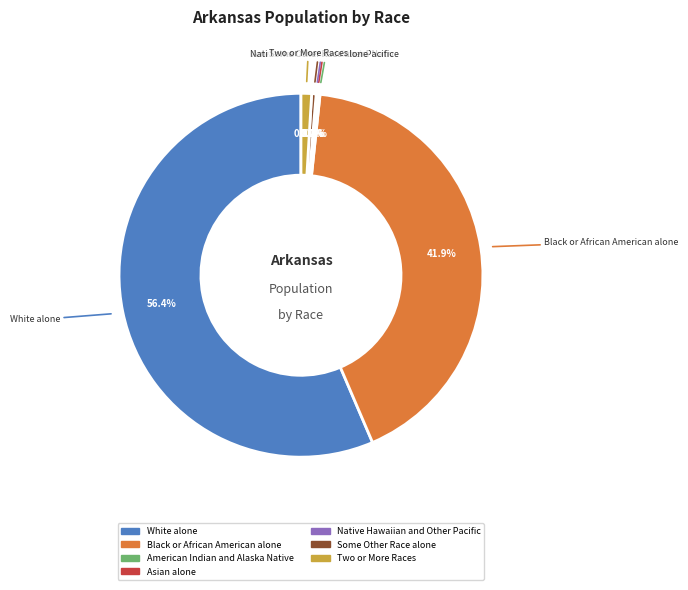

What is the smallest slice in the pie chart?

Native Hawaiian and Other Pacific